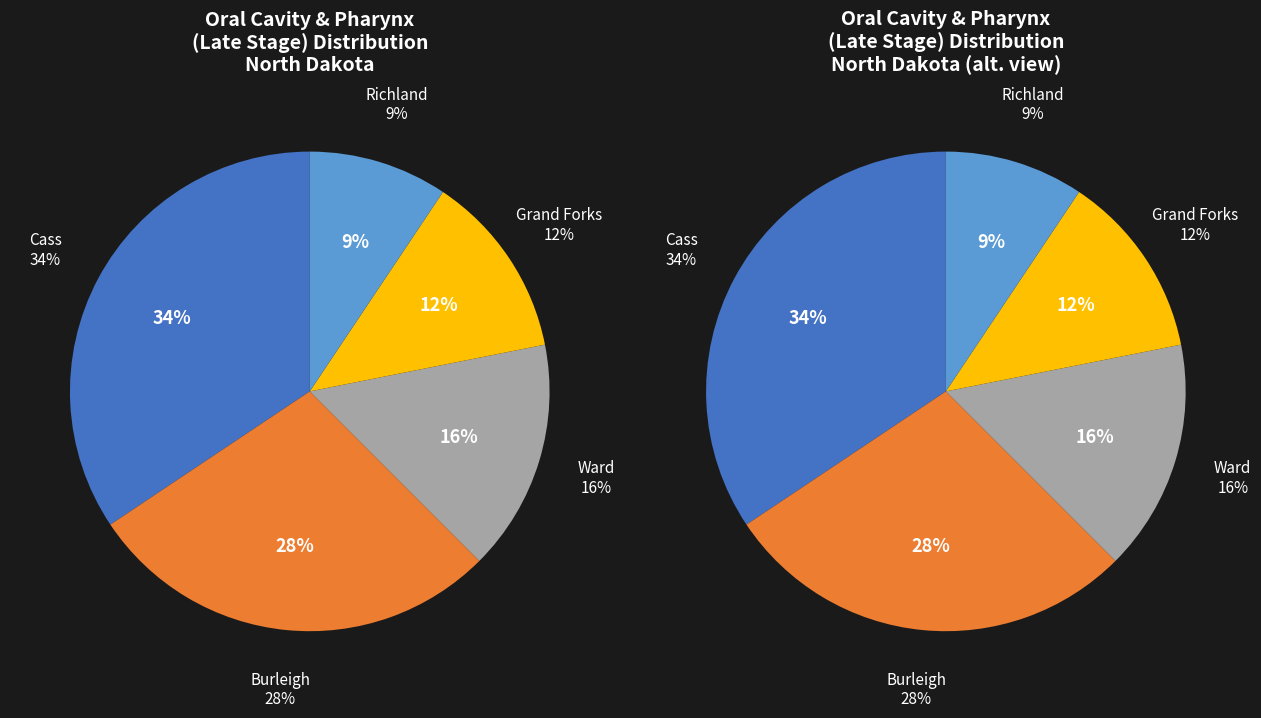

True or false: Cass County accounts for 34% of the total.

True